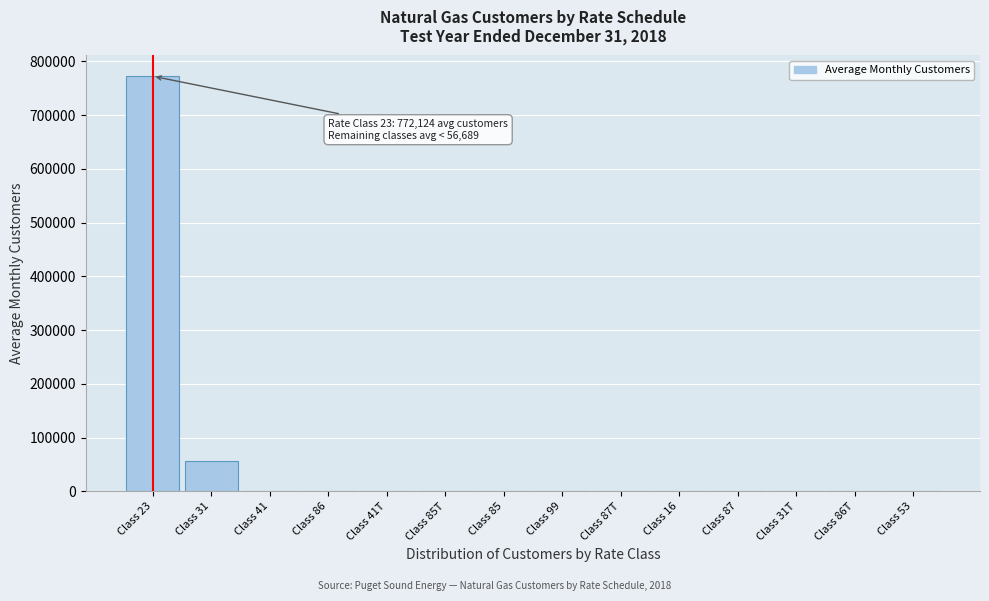

What is the sum of all values?

830648